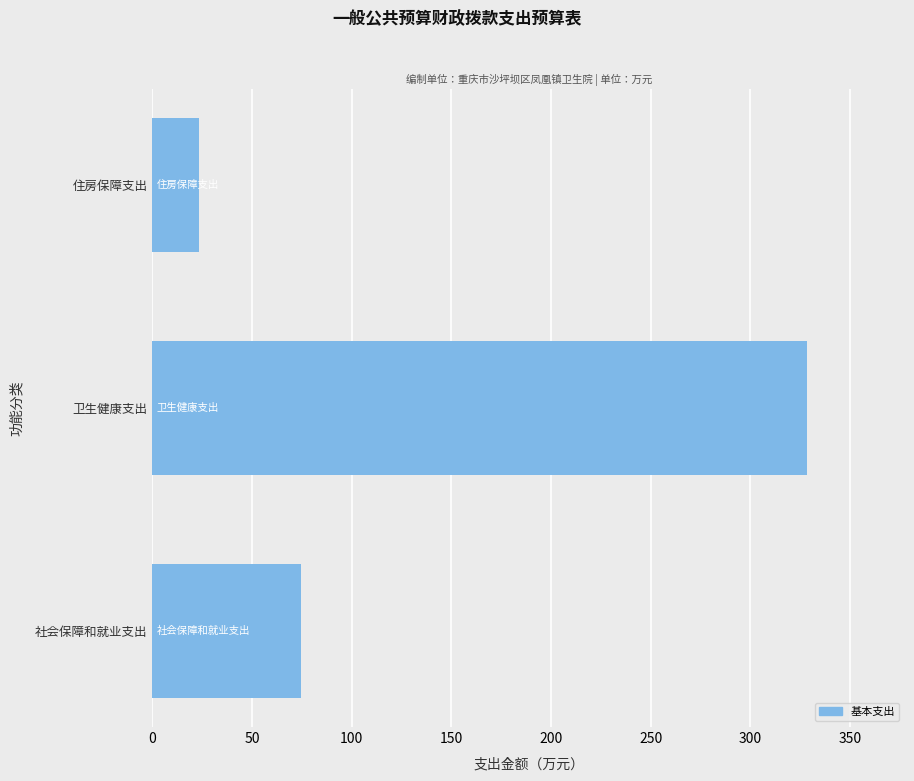

Reading bottom to top, list all the values displayed in this chart.

74.5	328.4	23.5